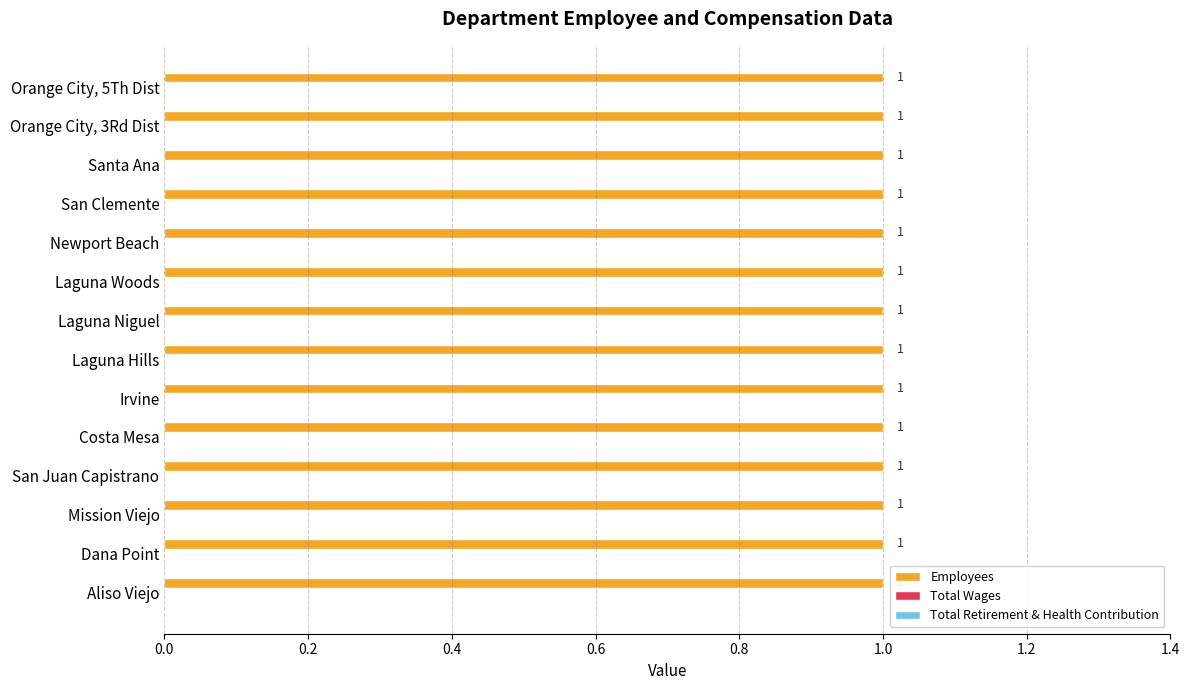

Reading left to right, transcribe all the data shown in this chart.

Employees: 1	1	1	1	1	1	1	1	1	1	1	1	1	1
Total Wages: 0	0	0	0	0	0	0	0	0	0	0	0	0	0
Total Retirement & Health Contribution: 0	0	0	0	0	0	0	0	0	0	0	0	0	0